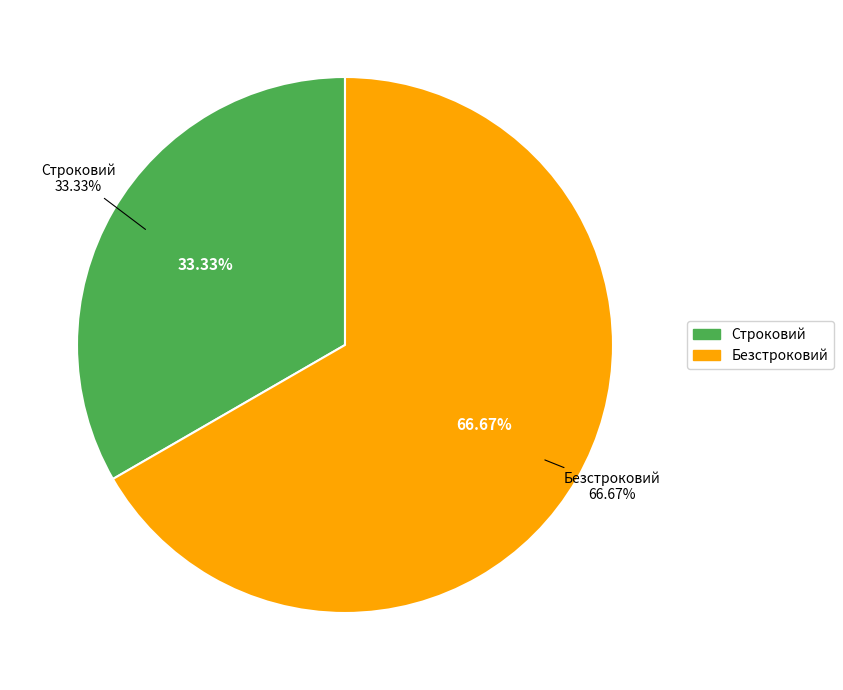

How much of the chart is everything except Строковий?

66.7%